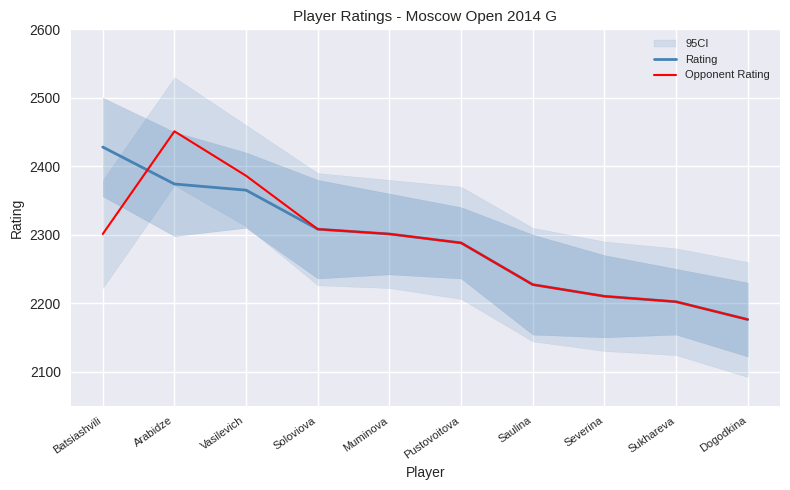

How many times do Rating and Opponent Rating cross each other?

1